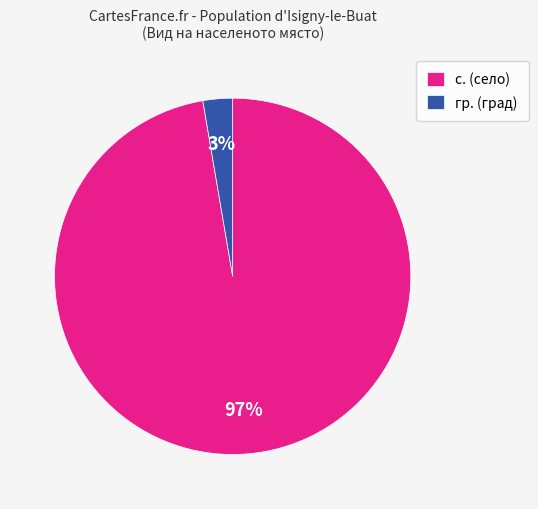

To the nearest percent, what is the average slice percentage?

50%